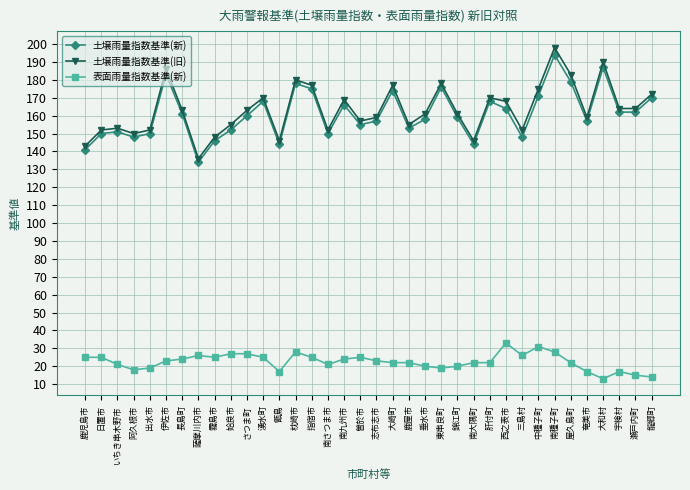

What are all the series names shown in the legend?

土壌雨量指数基準(新), 土壌雨量指数基準(旧), 表面雨量指数基準(新)